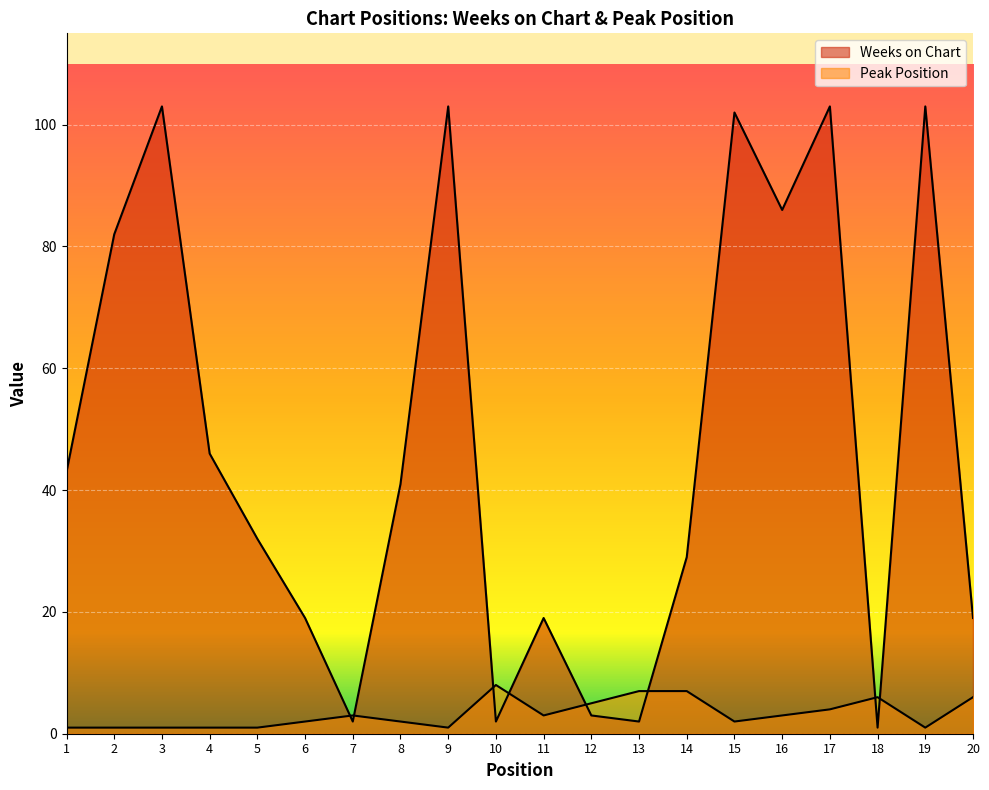

Where is the first local minimum for Peak Position?

9